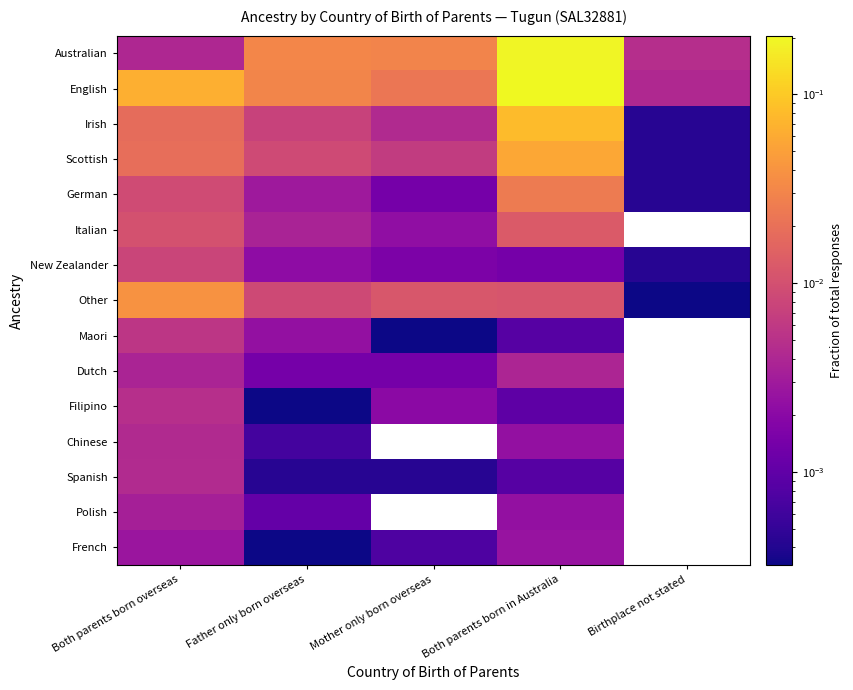

At Both parents born overseas, list the series in order from largest to smallest.

English, Other, Scottish, Irish, Italian, German, New Zealander, Maori, Filipino, Spanish, Chinese, Australian, Dutch, Polish, French